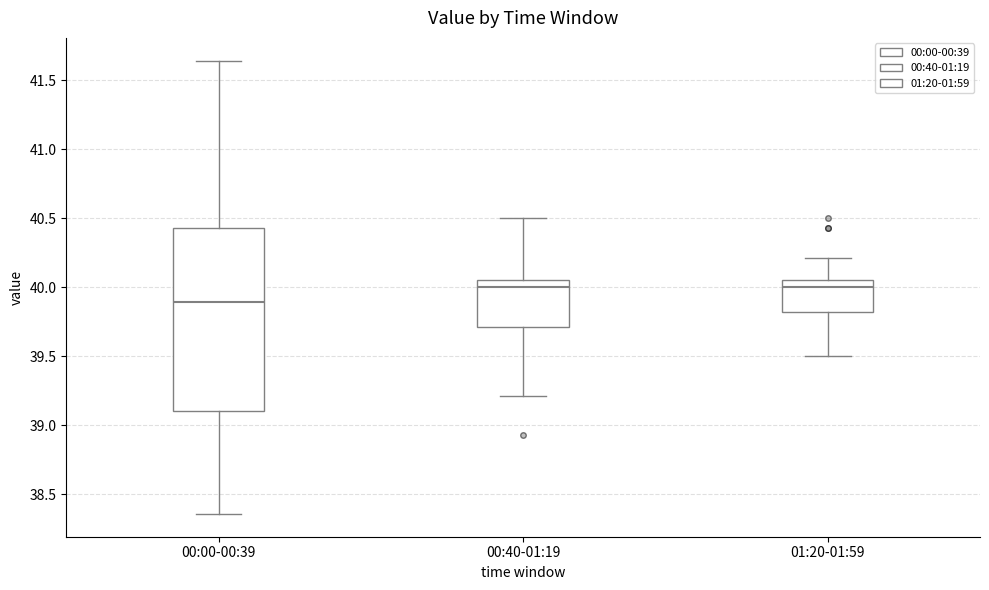

Reading left to right, transcribe this box plot: for each box, give where its median line is, the range the box spans, and where its two whiskers end, as read against the y-axis. The values are not printed on the chart, so give them approximately, as read against the axis.

00:00-00:39: median 39.90, box 39.10 to 40.45, whiskers 38.35 to 41.65
00:40-01:19: median 40.00, box 39.70 to 40.05, whiskers 39.20 to 40.50
01:20-01:59: median 40.00, box 39.80 to 40.05, whiskers 39.50 to 40.20